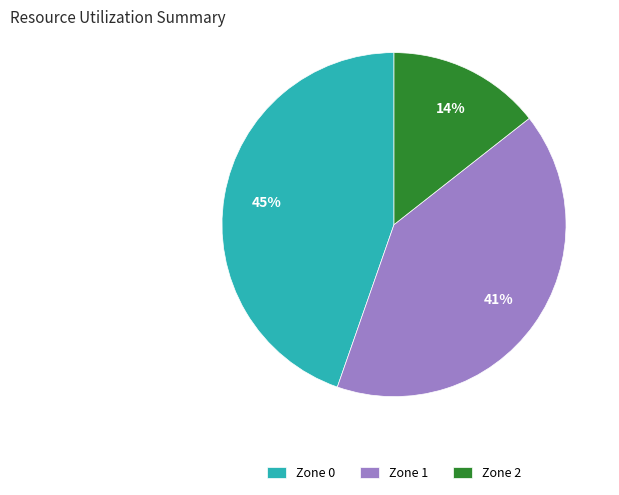

To the nearest percent, what percentage of the pie is Zone 1?

41%